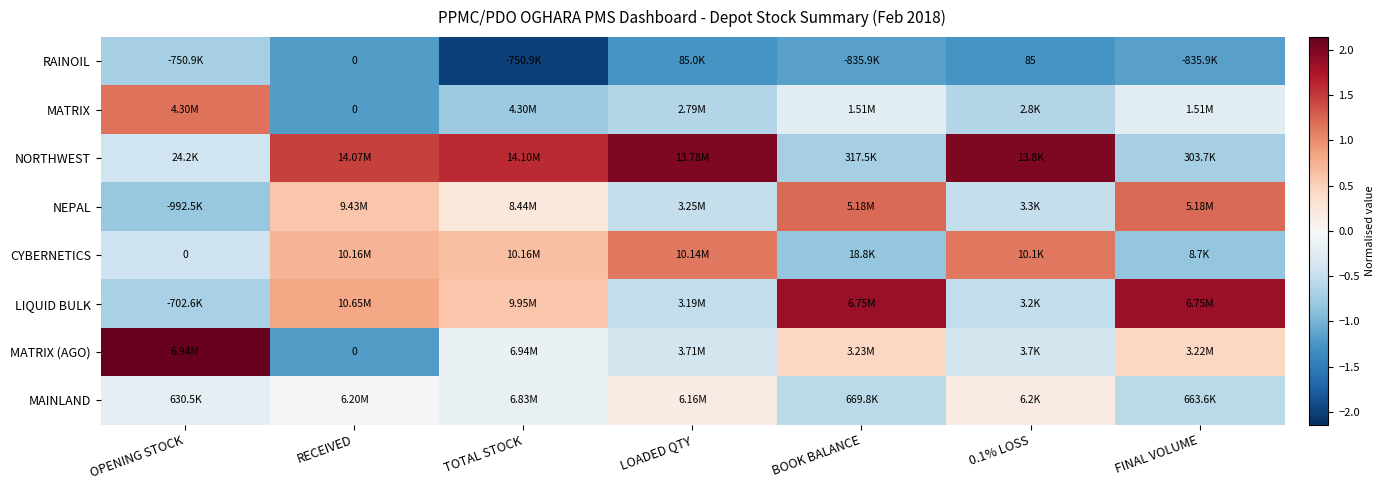

At which category is the sum across all series the highest?

RECEIVED